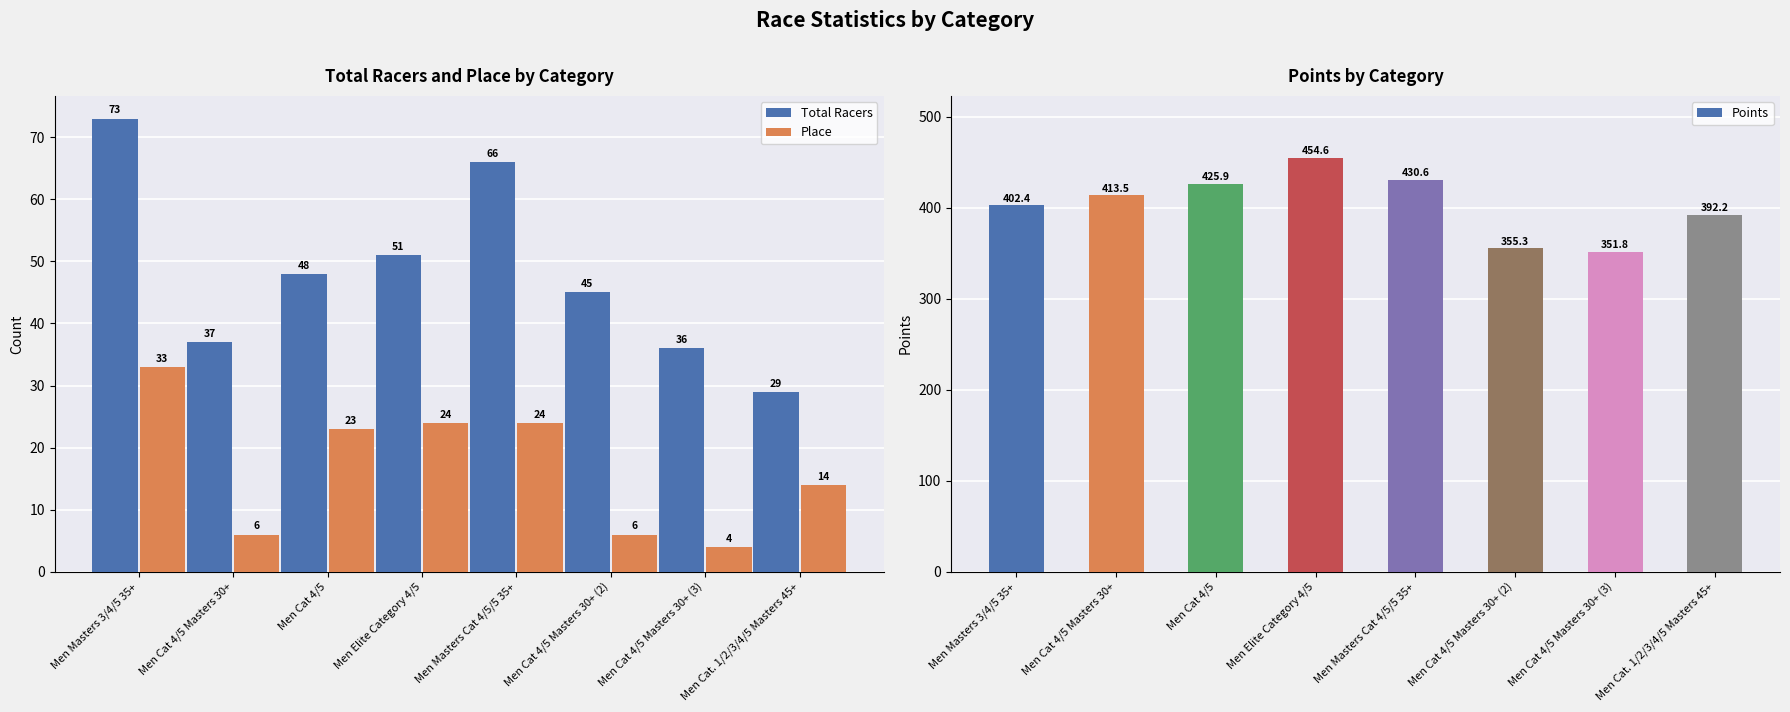

Which series has the largest total across all categories?

Points